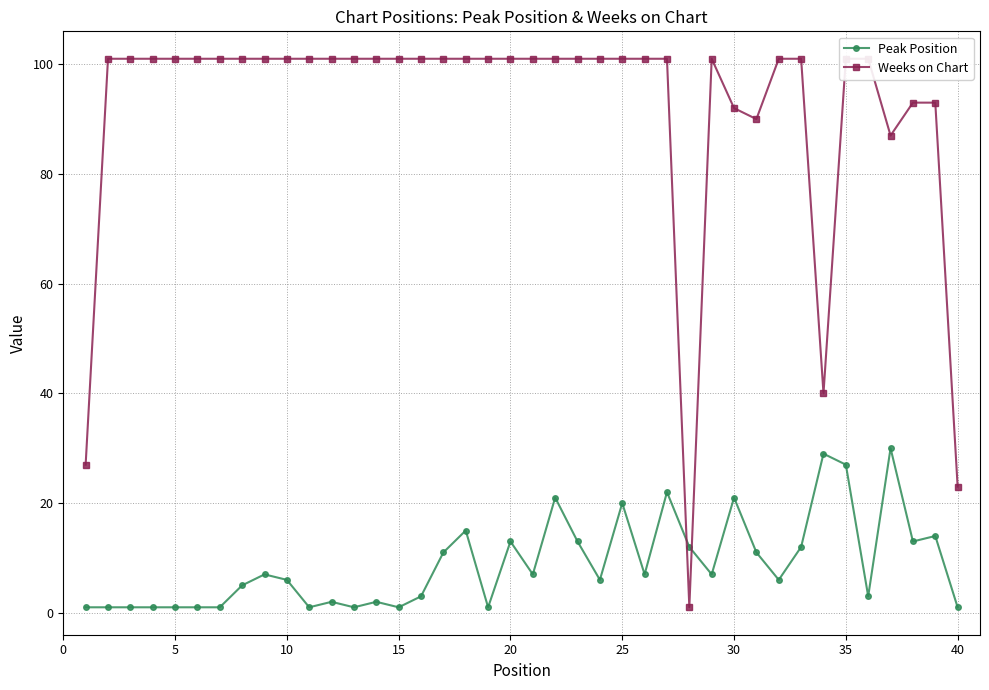

How many data points does each series have?

40